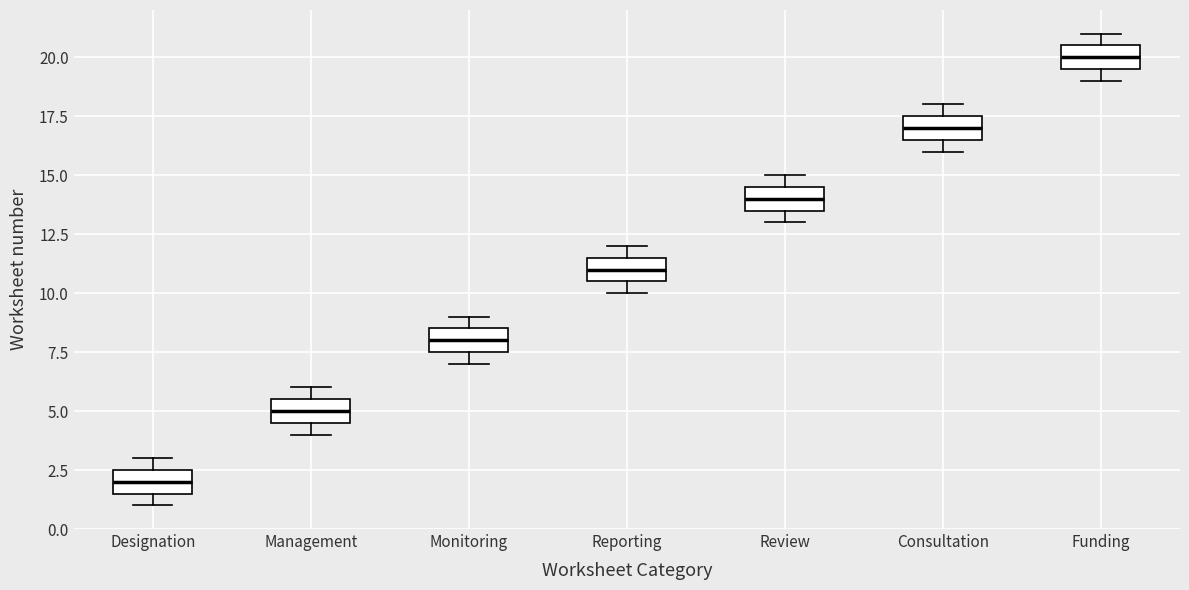

Which box's median line is the lowest?

Designation